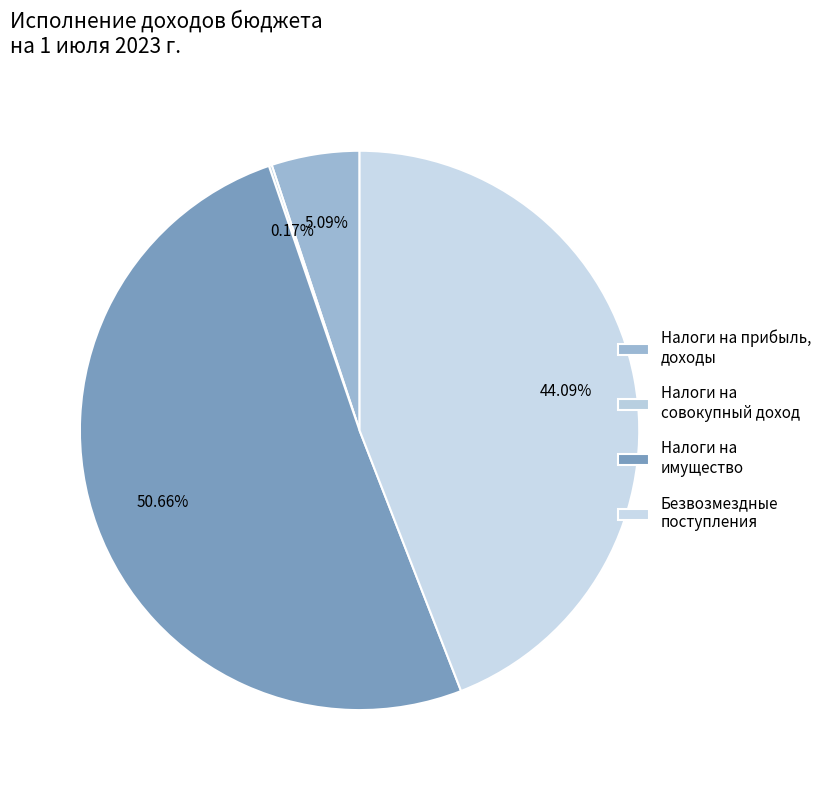

To the nearest percent, what percentage of the pie is Безвозмездные поступления?

44%